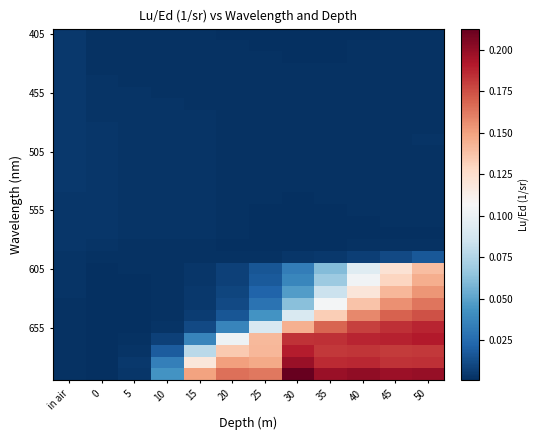

Between in air and 35, which is larger?

in air